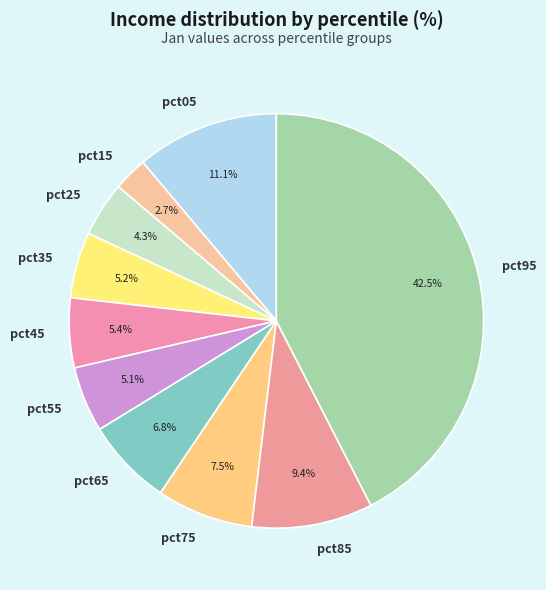

Between pct85 and pct05, which is larger?

pct05